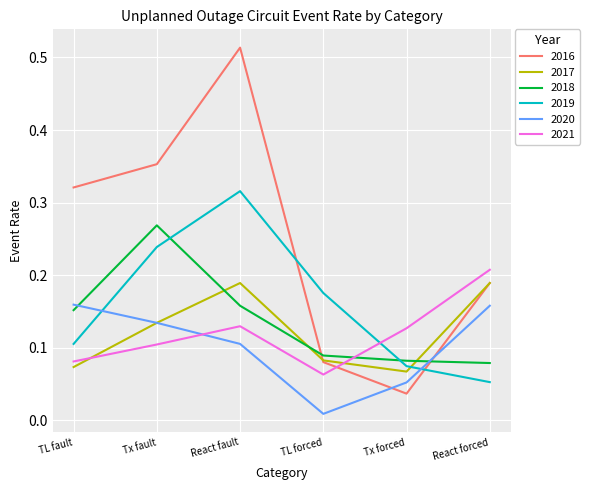

The value of 2020 at React forced is 0.3. True or false?

False